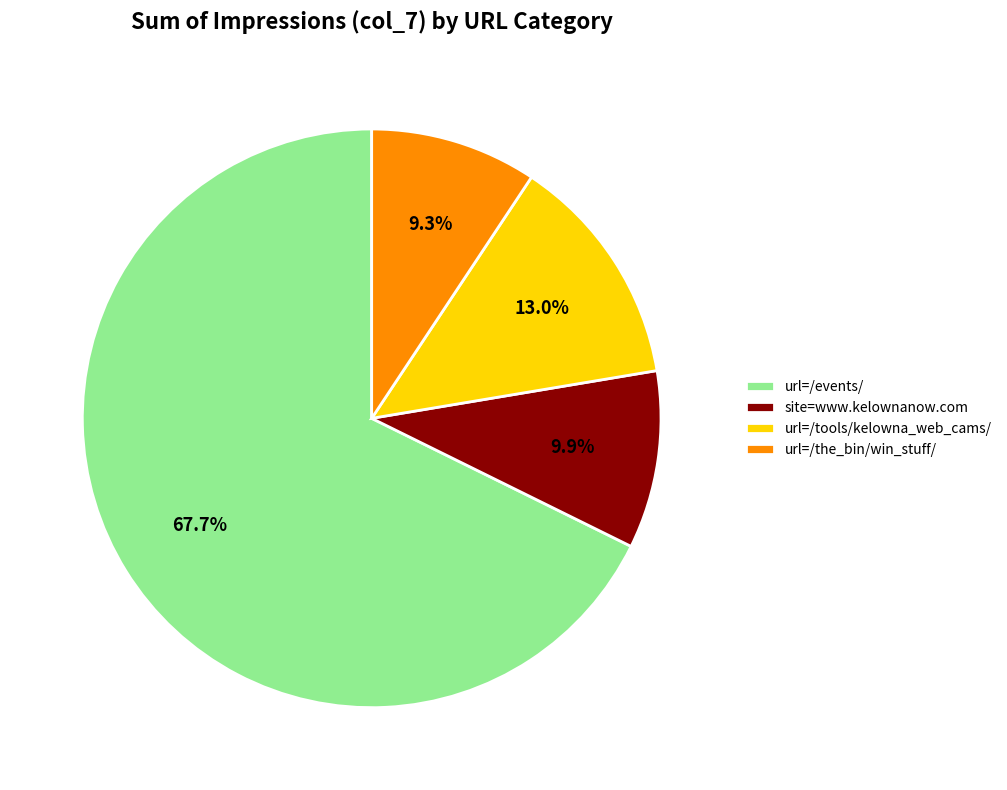

Is there a majority slice in this chart?

Yes